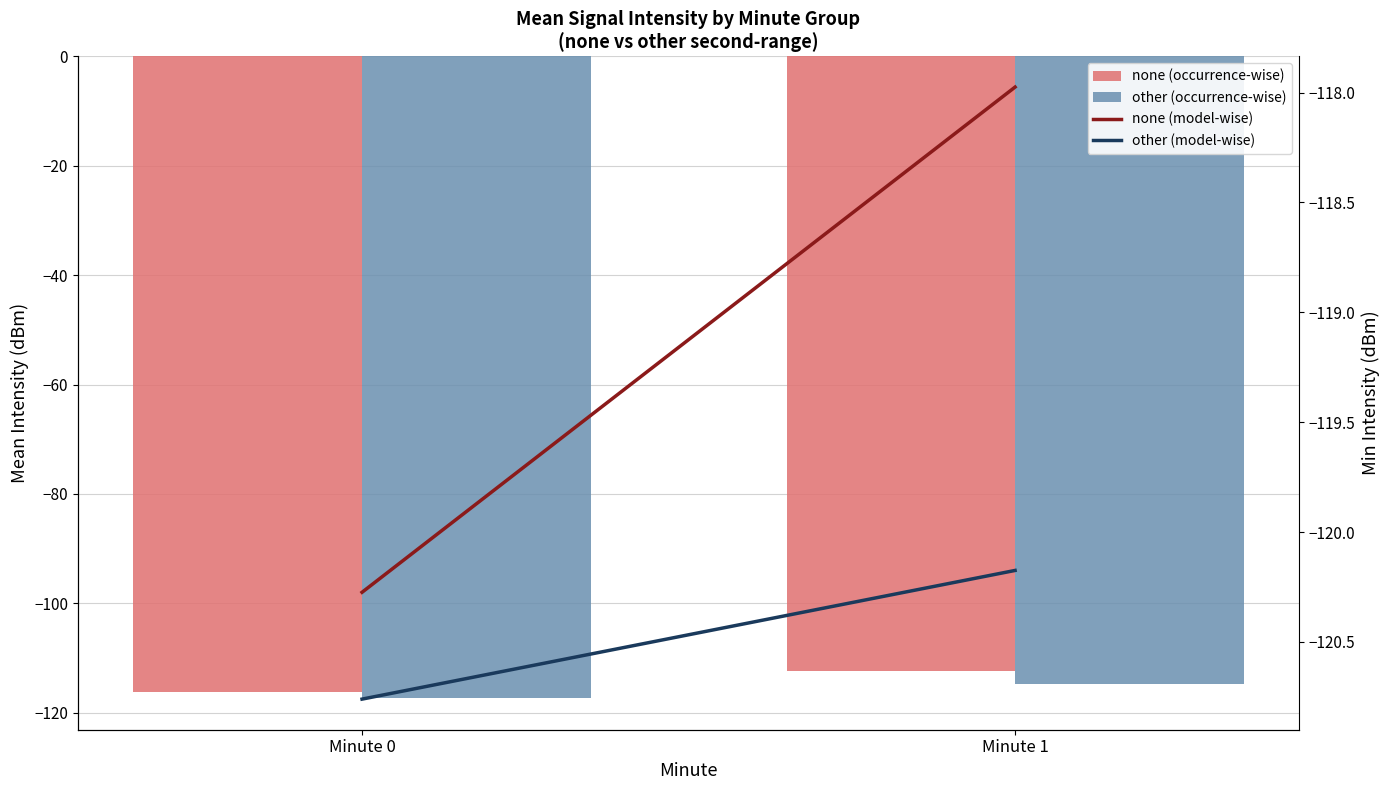

Rank the series by their maximum value, from lowest to highest.

other (model-wise), none (model-wise), other (occurrence-wise), none (occurrence-wise)